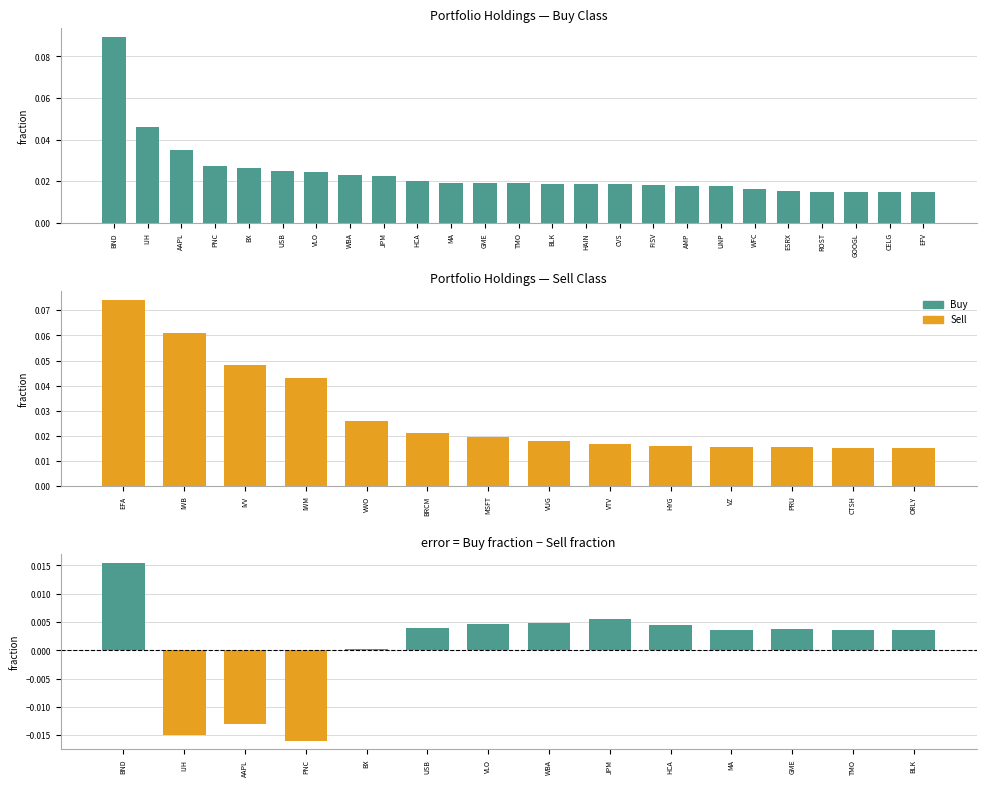

What is the sum of all values?

0.6